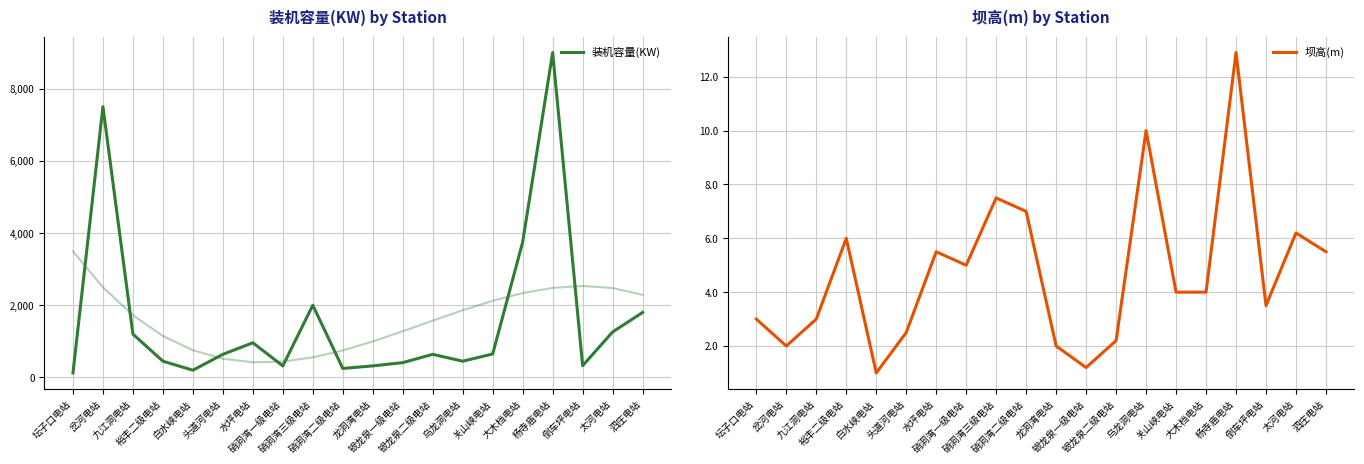

What is the sum of all 装机容量(KW) values?

32250.0